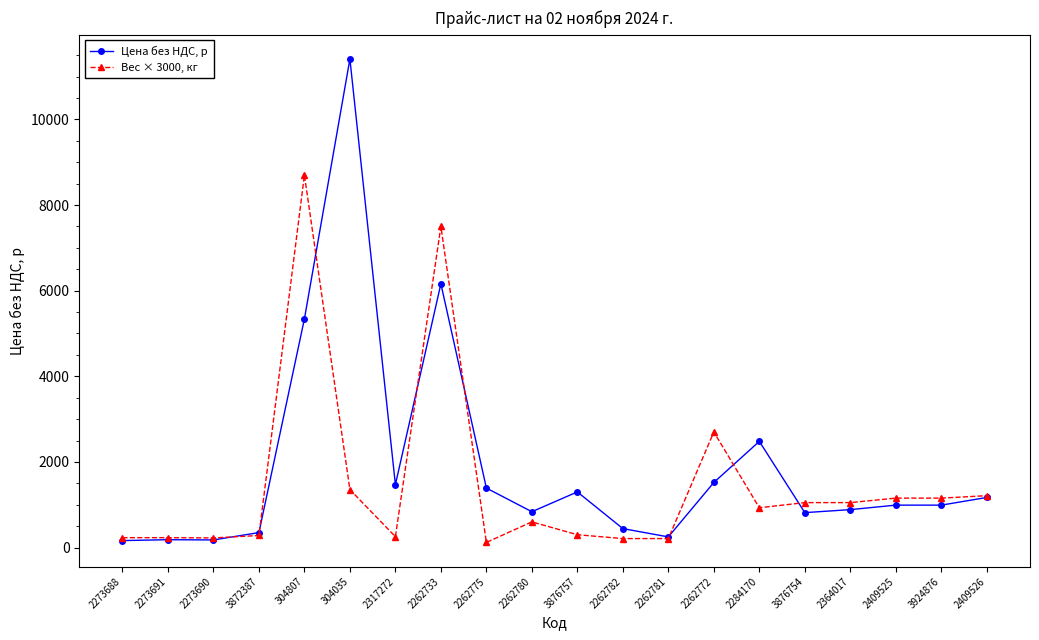

What are all the series names shown in the legend?

Цена без НДС, р, Вес × 3000, кг